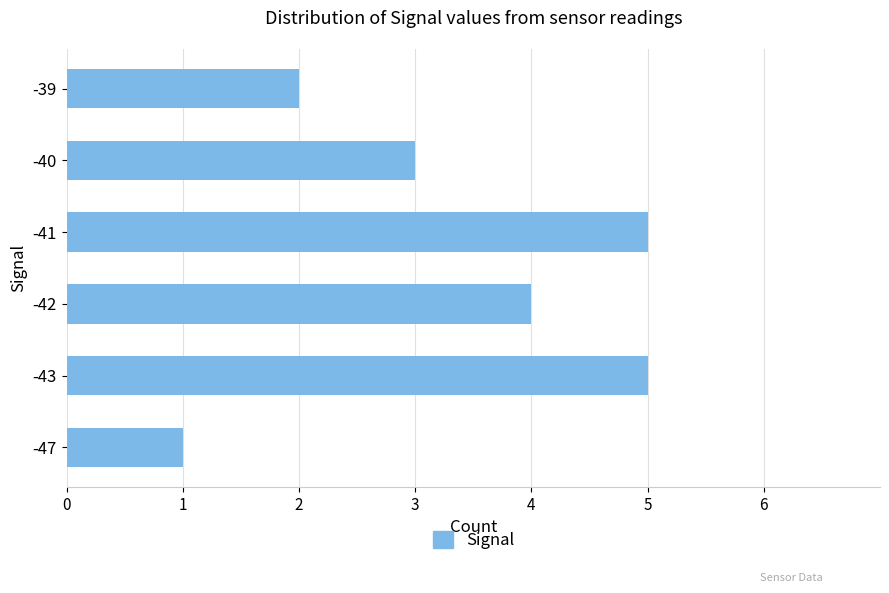

Approximately how many times larger is the value at -39 compared to -47?

2.0